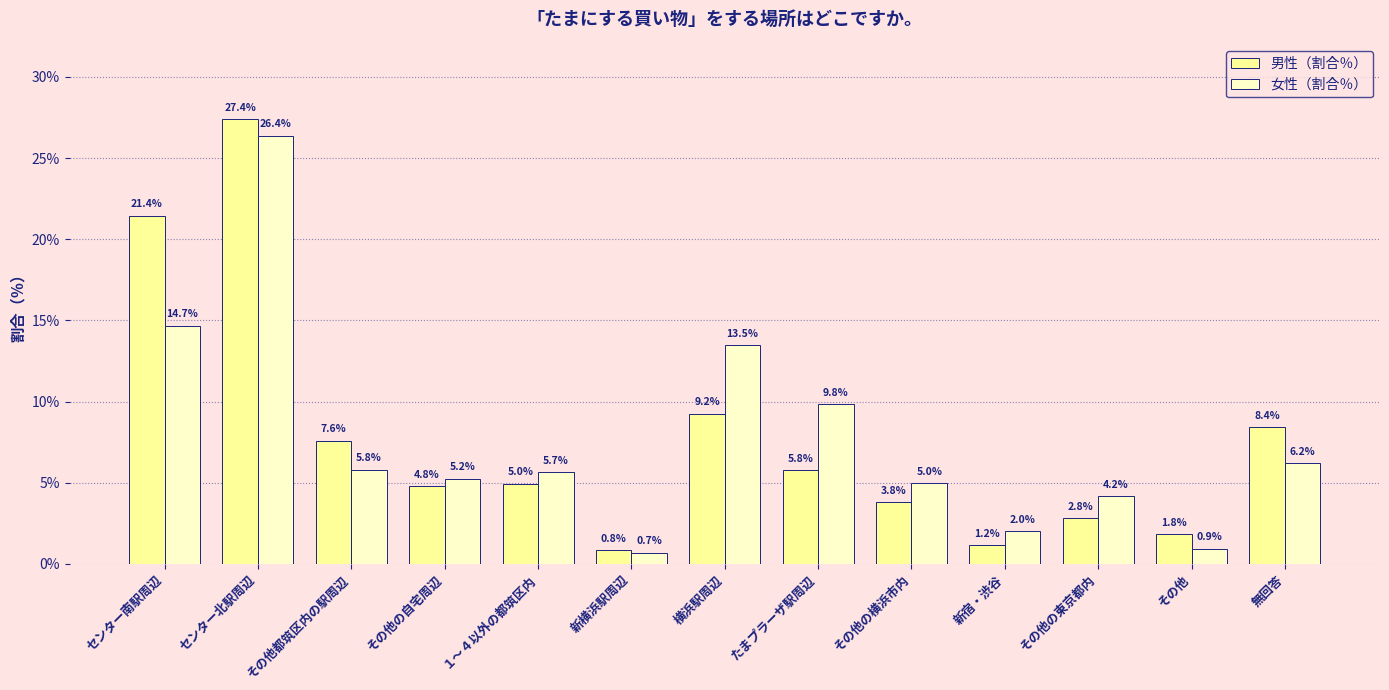

List the labels in order of 男性（割合％） value, largest first.

センター北駅周辺, センター南駅周辺, 横浜駅周辺, 無回答, その他都筑区内の駅周辺, たまプラーザ駅周辺, １～４以外の都筑区内, その他の自宅周辺, その他の横浜市内, その他の東京都内, その他, 新宿・渋谷, 新横浜駅周辺